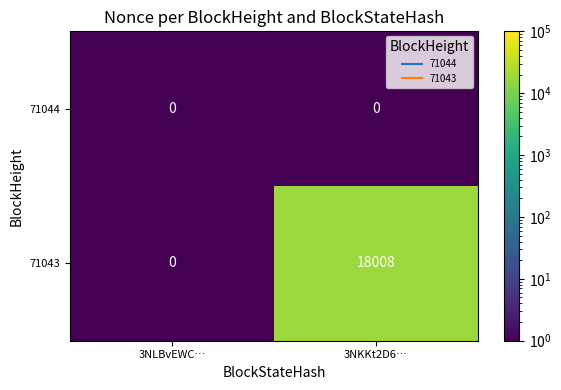

What is the greatest value displayed?

18008